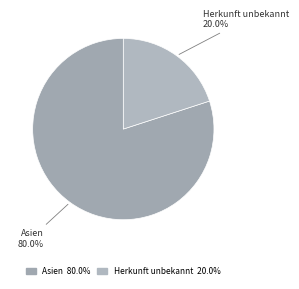

How many segments does this pie chart have?

2